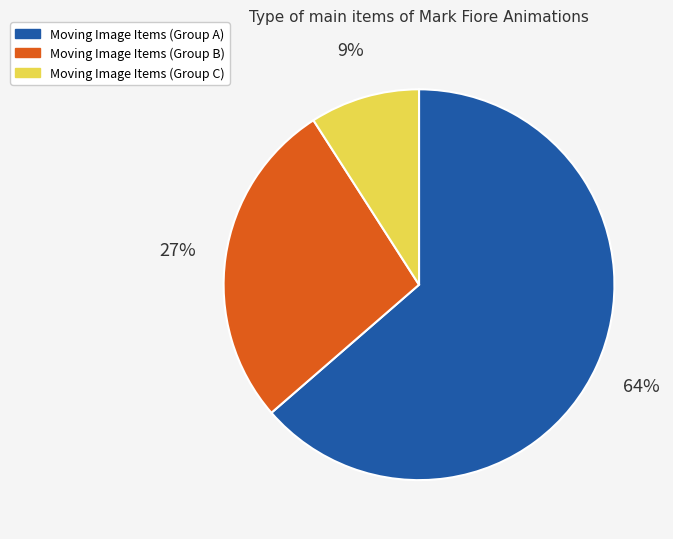

Is there any slice that represents more than half of the pie?

Yes